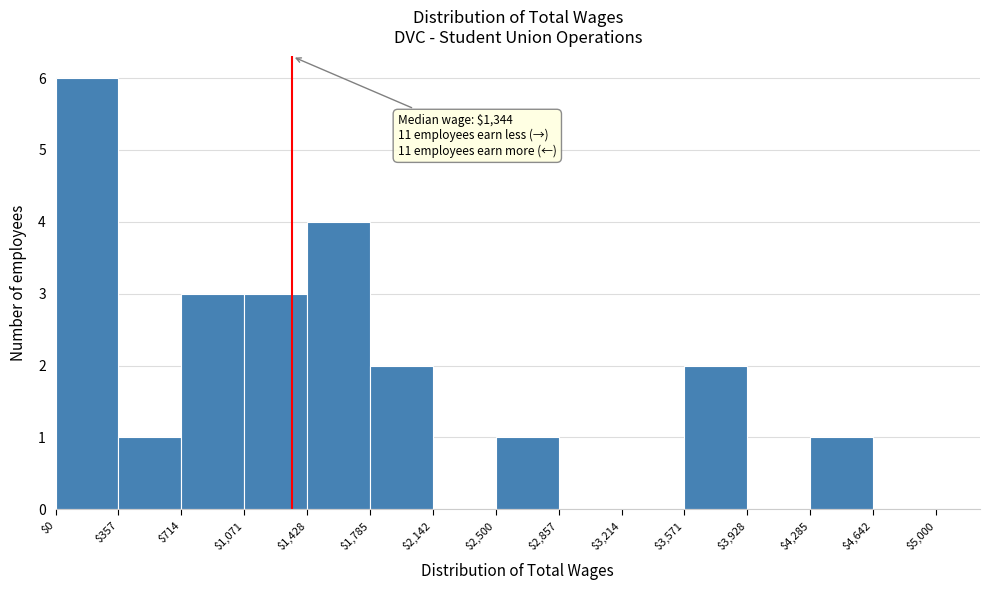

Over which range of the x-axis is the bar tallest?

$0 to $357